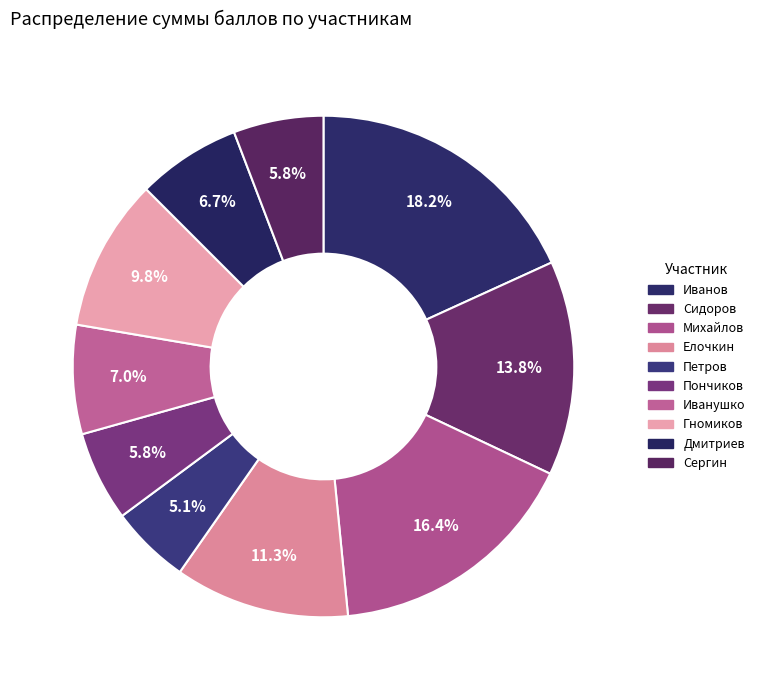

Which slice is the smallest?

Петров